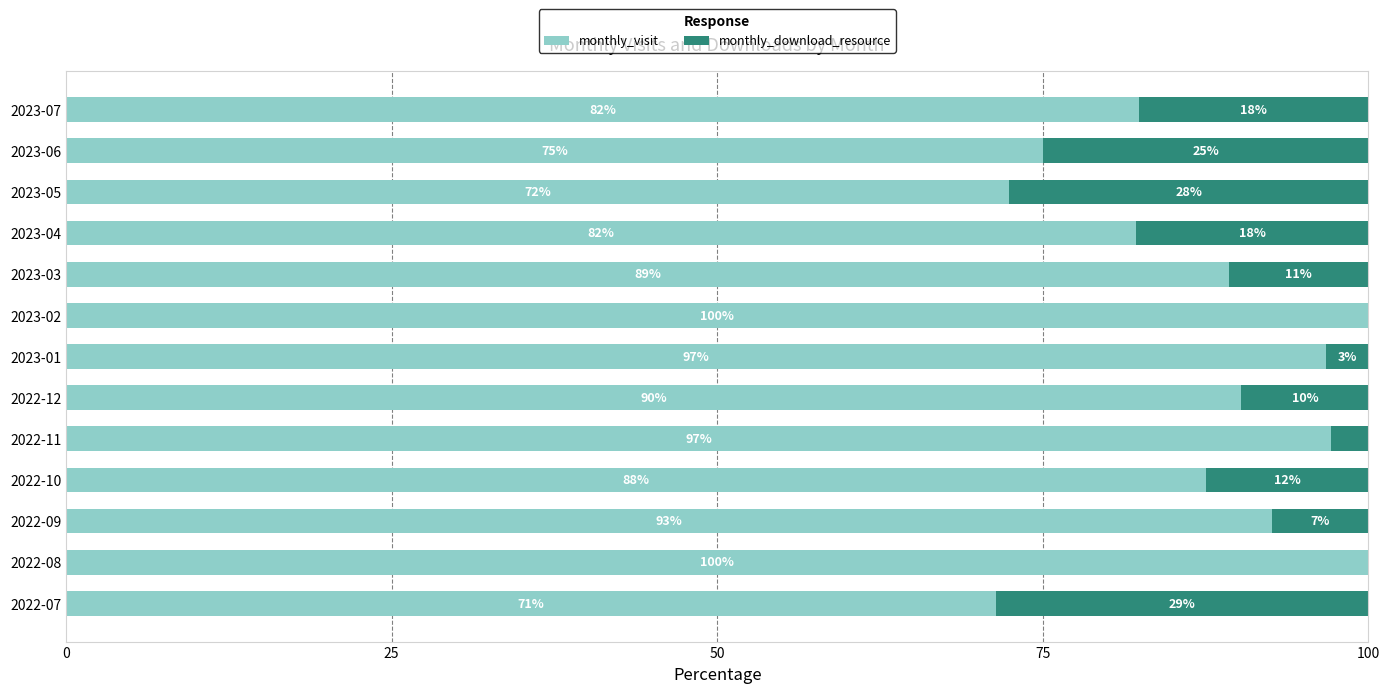

Which series has the widest spread of values?

monthly_visit